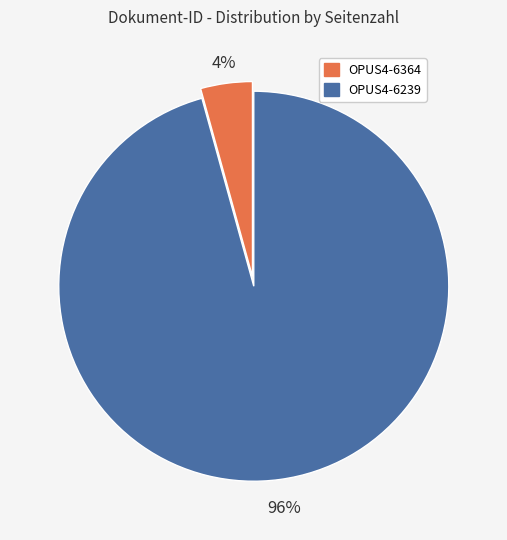

How many slices are in this pie chart?

2